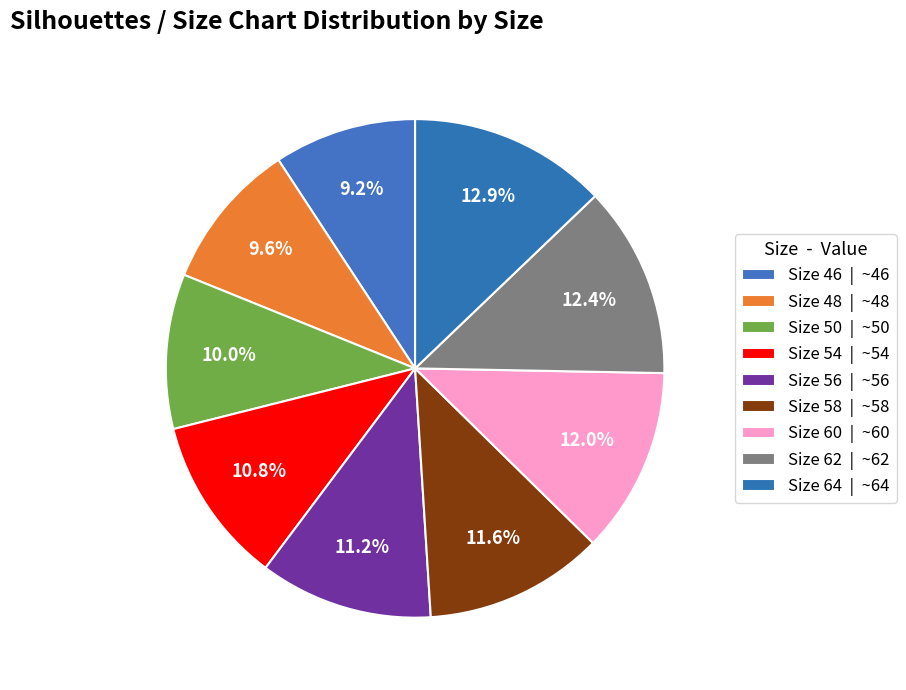

To the nearest percent, what percentage of the pie is Size 50?

10%